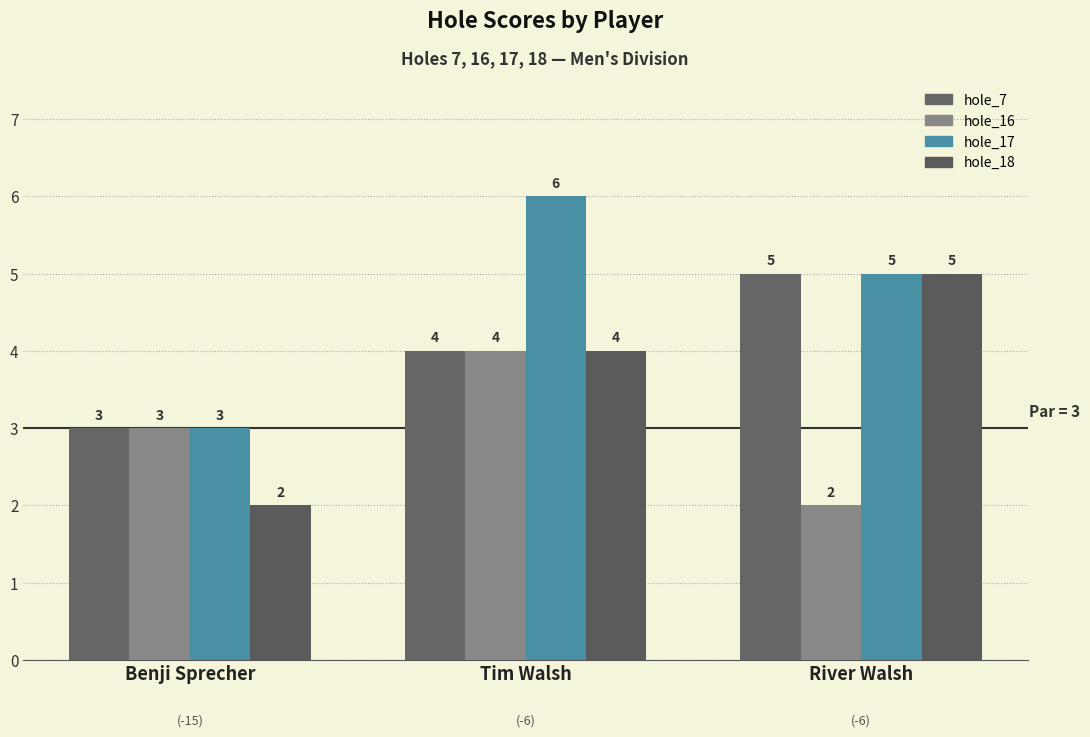

List the series in order of their overall mean, lowest first.

hole_16, hole_18, hole_7, hole_17